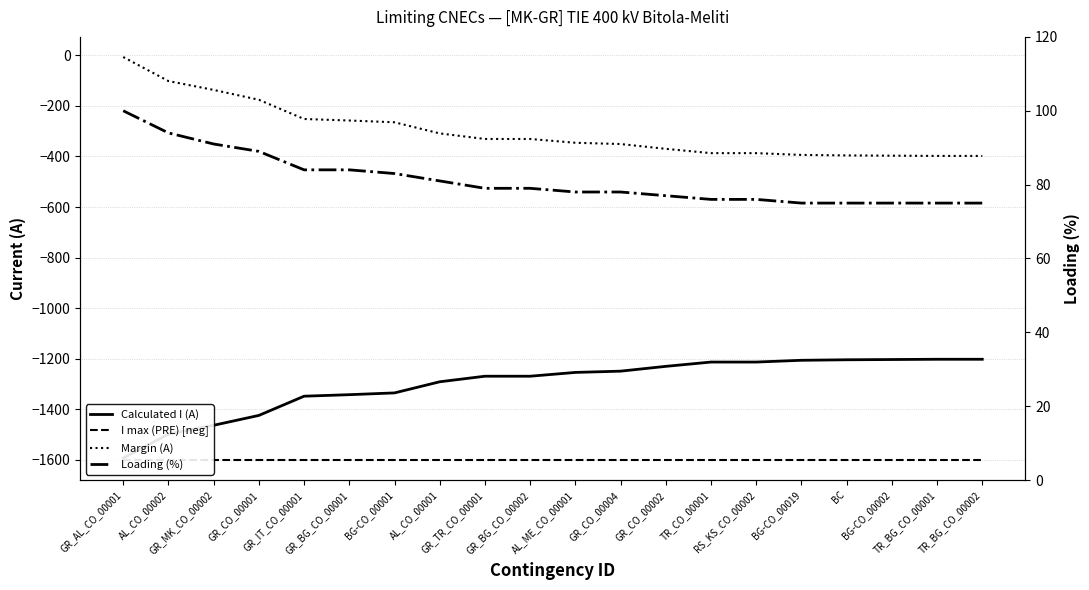

How many lines are shown in the chart?

4